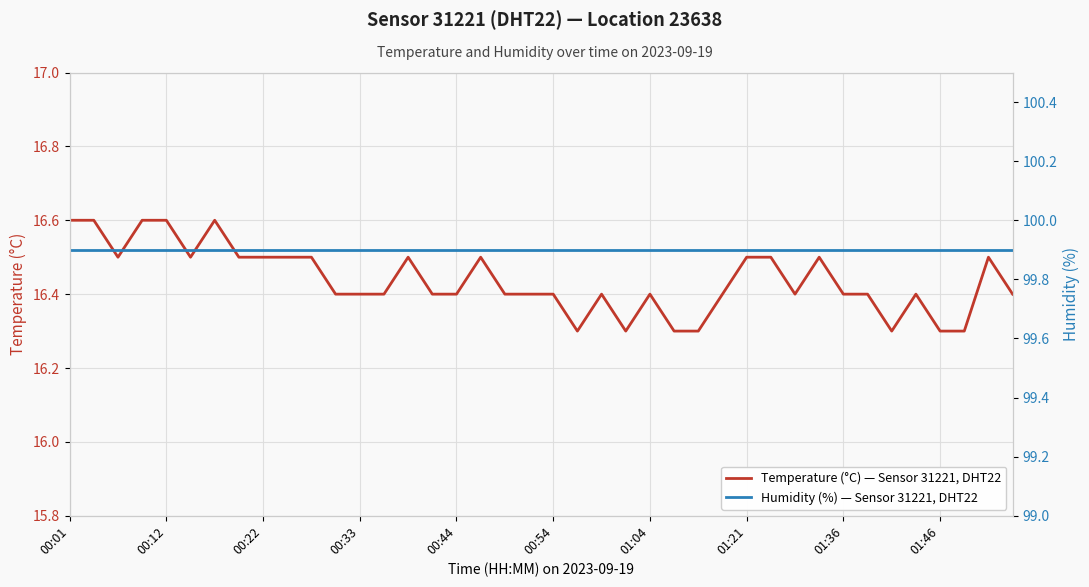

The Temperature (°C) — Sensor 31221, DHT22 series shows 25.3 at 15. True or false?

False